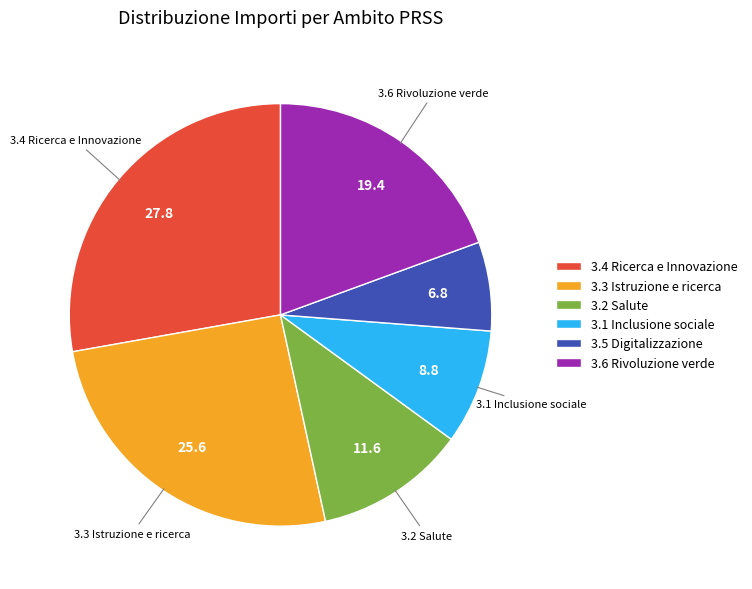

Is there any slice that represents more than half of the pie?

No